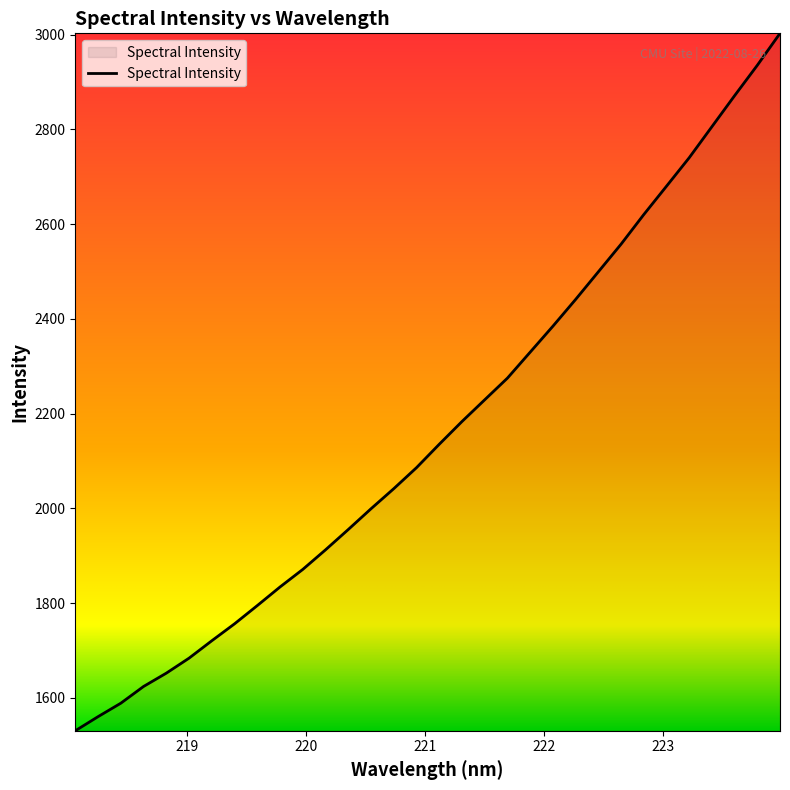

What is the maximum value shown in the chart?

3003.0